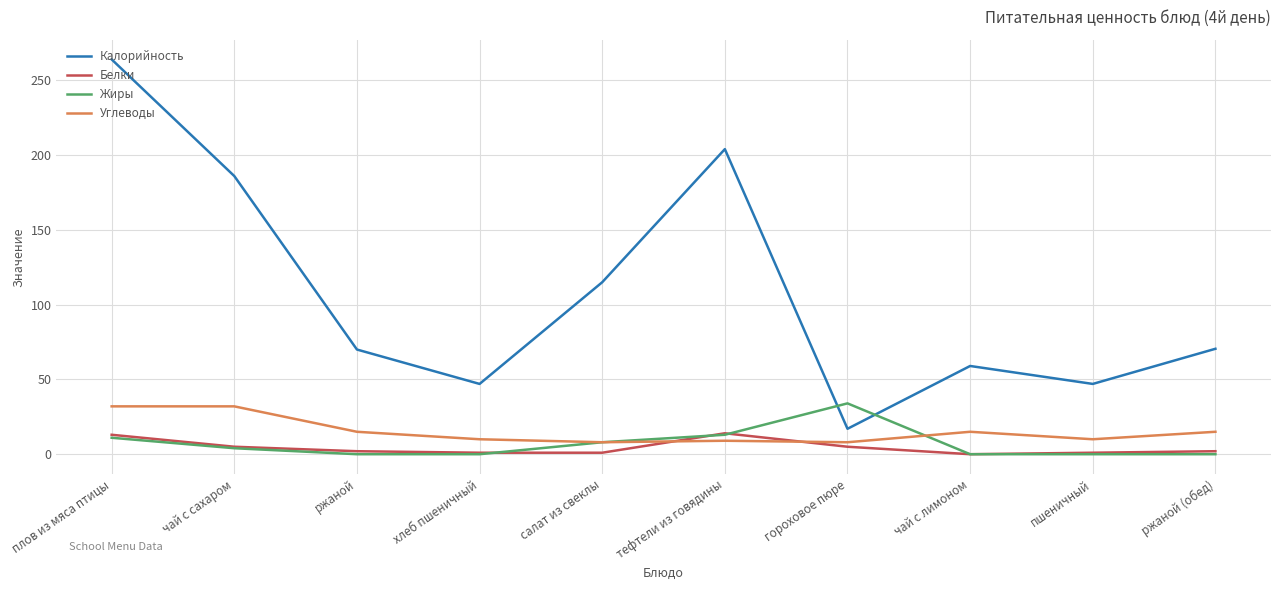

What is the spread (max minus min) of values at чай с лимоном?

59.0